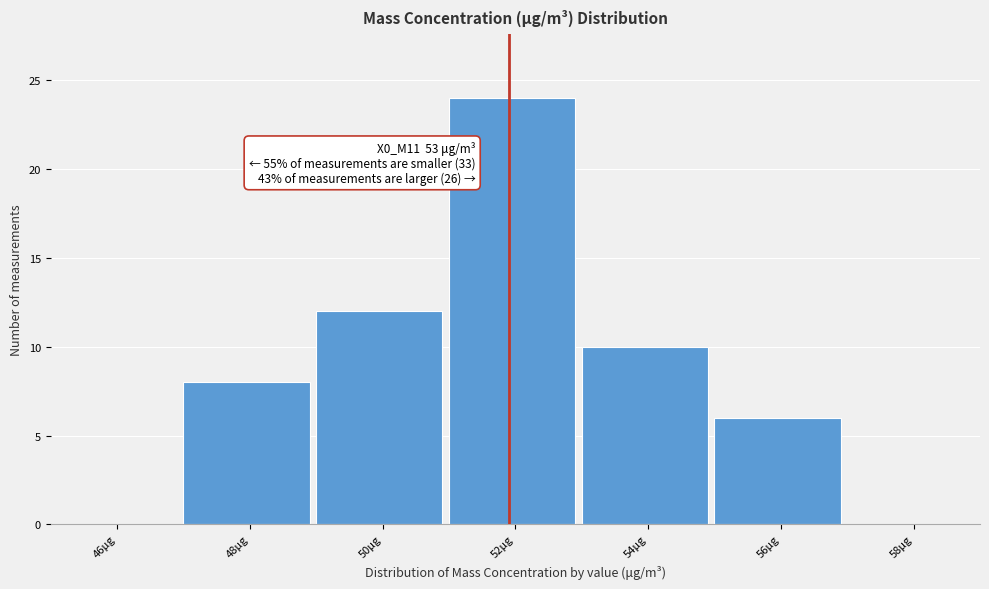

Reading right to left, list all the values displayed in this chart.

58μg=0	56μg=6	54μg=10	52μg=24	50μg=12	48μg=8	46μg=0